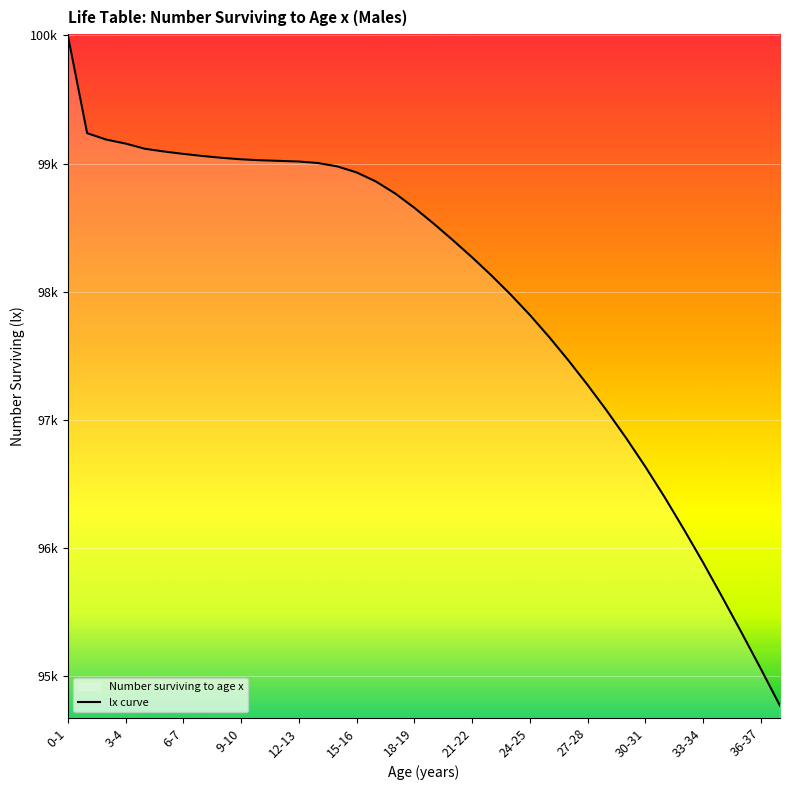

How many categories are shown in the chart?

38